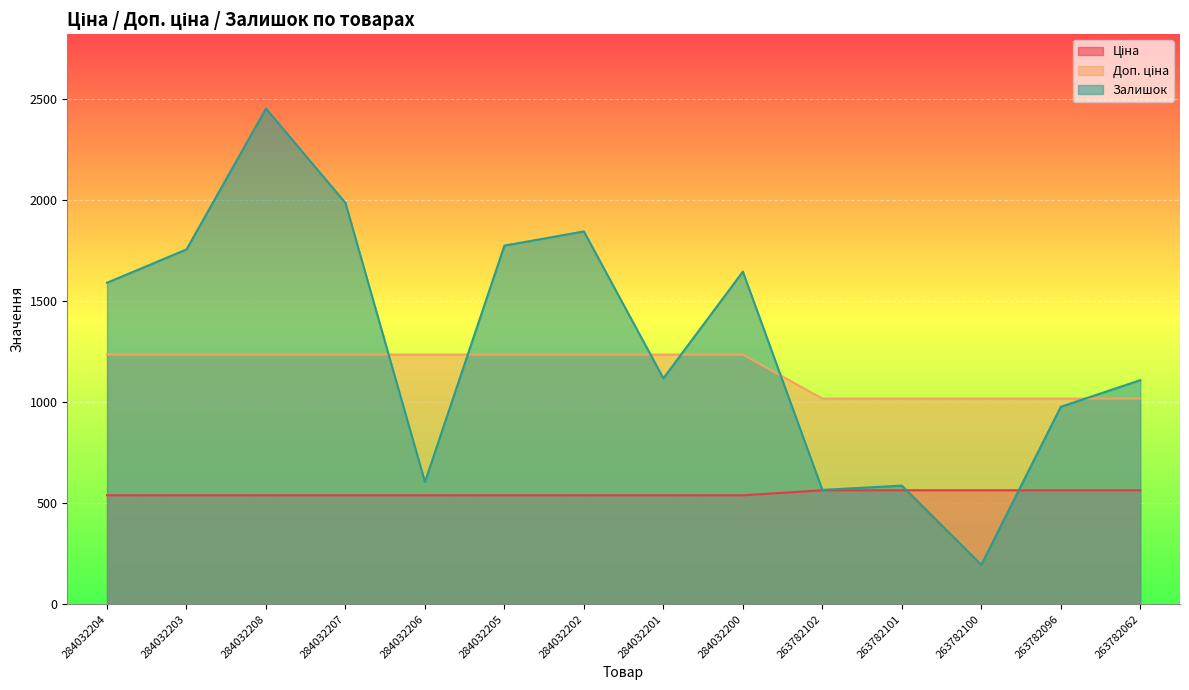

What is the difference between the highest and lowest values at 284032203?

1217.0